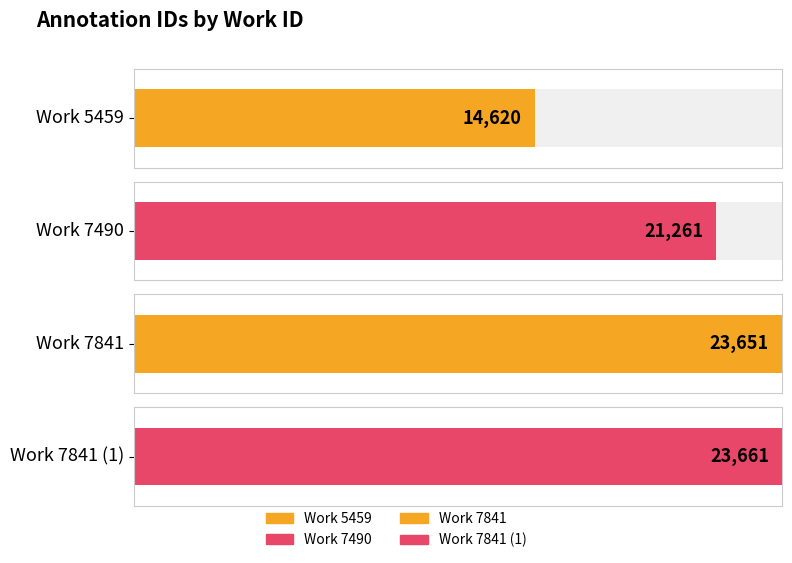

Between 7841 and 7490, which is larger?

7841